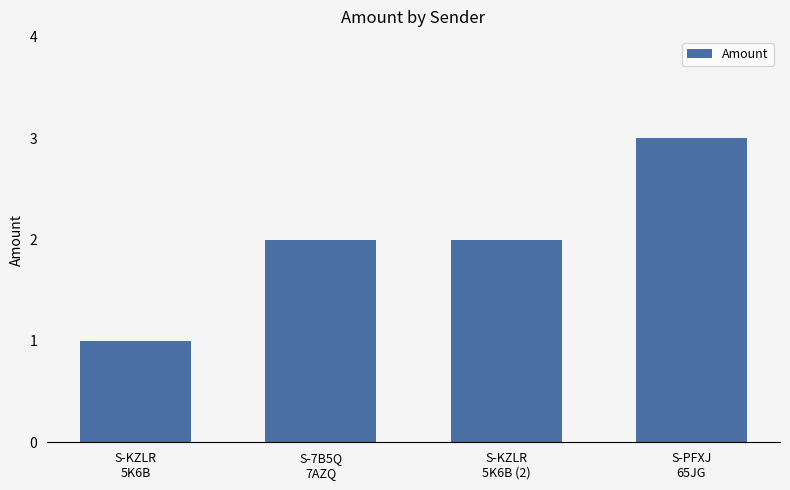

What is the label of the 3rd bar from the left?

S-KZLR
5K6B (2)